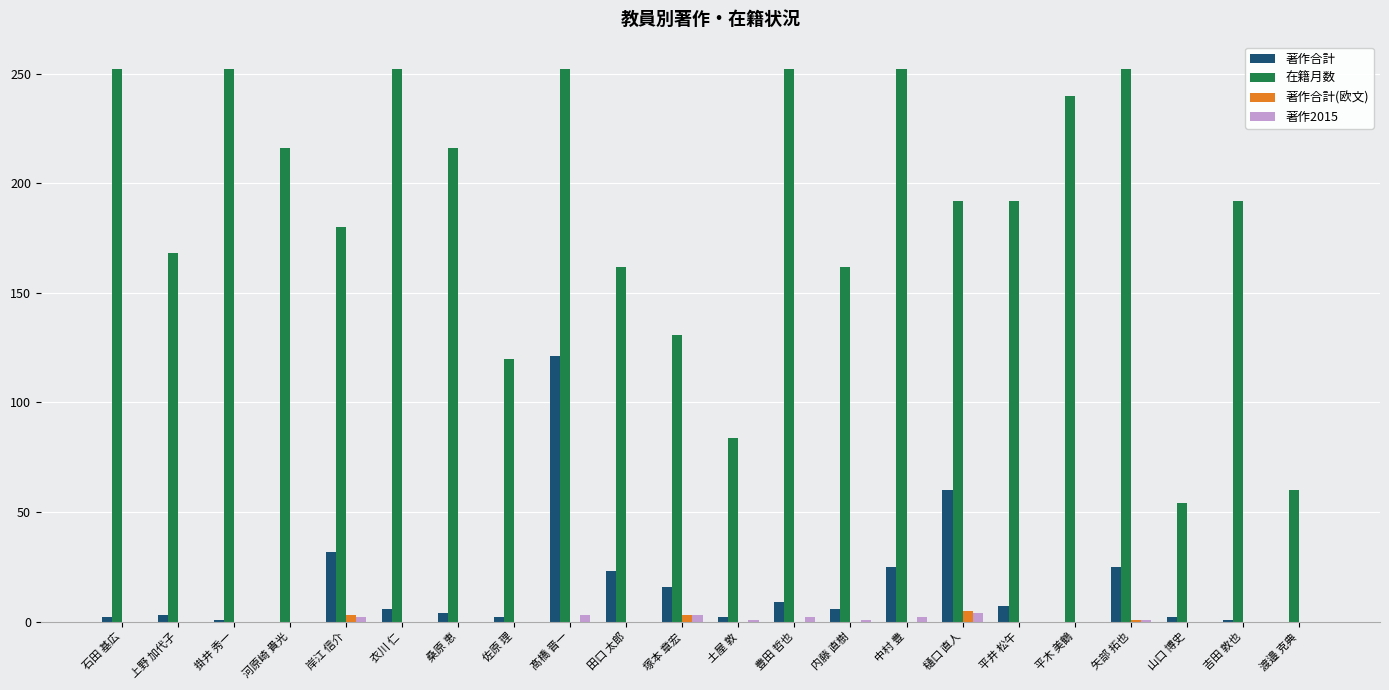

The value of 著作合計 at 山口 博史 is 2. True or false?

True